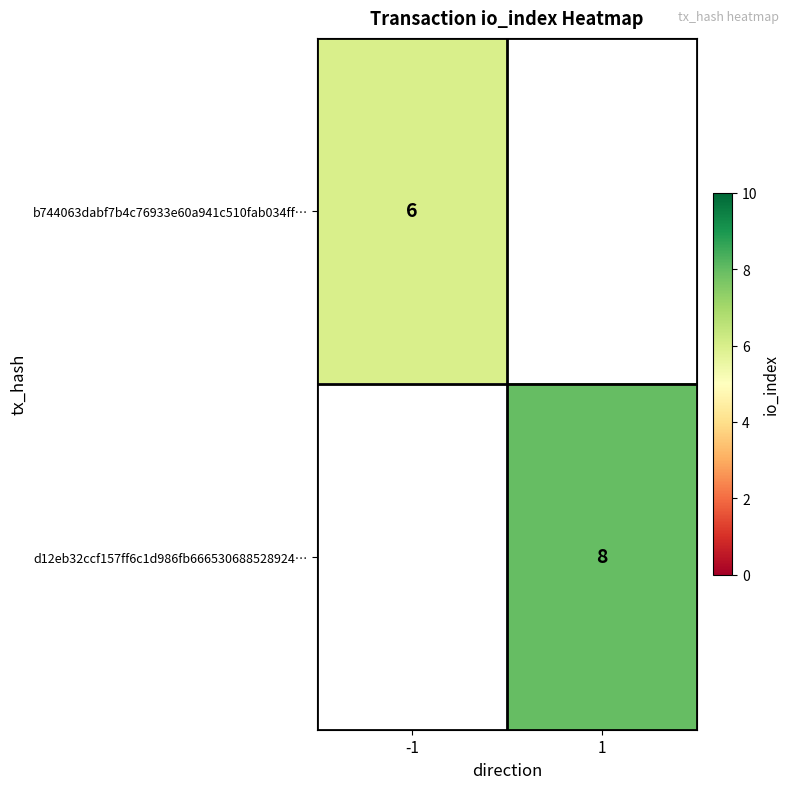

The d12eb32ccf157ff6c1d986fb666530688528924… series shows 14 at 1. True or false?

False